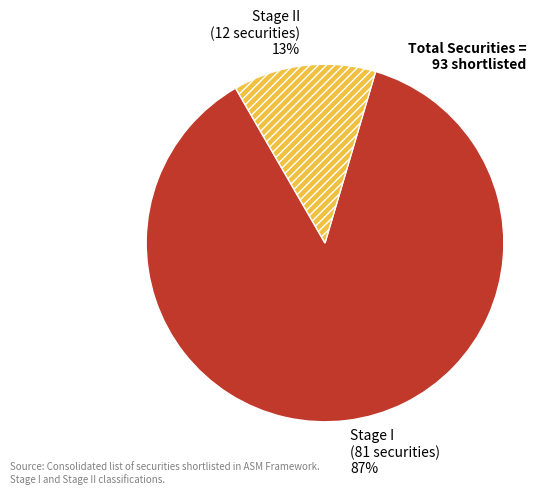

Do Stage I and Stage II together represent more than half of the pie?

Yes